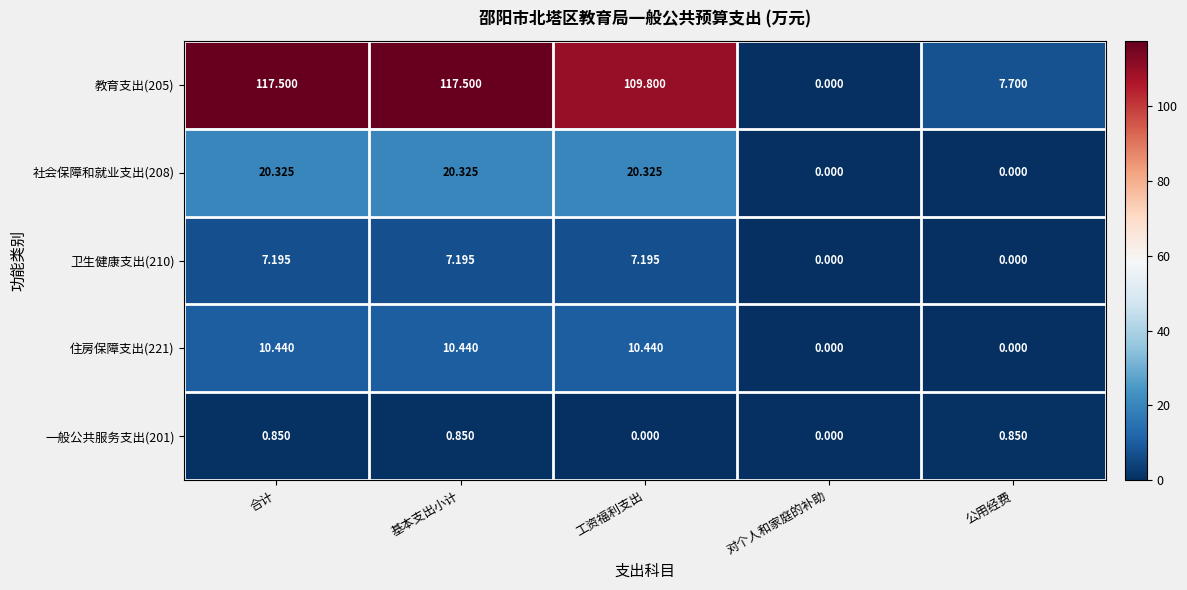

Is the value of 卫生健康支出(210) at 基本支出小计 greater than the value of 一般公共服务支出(201) at 公用经费?

Yes